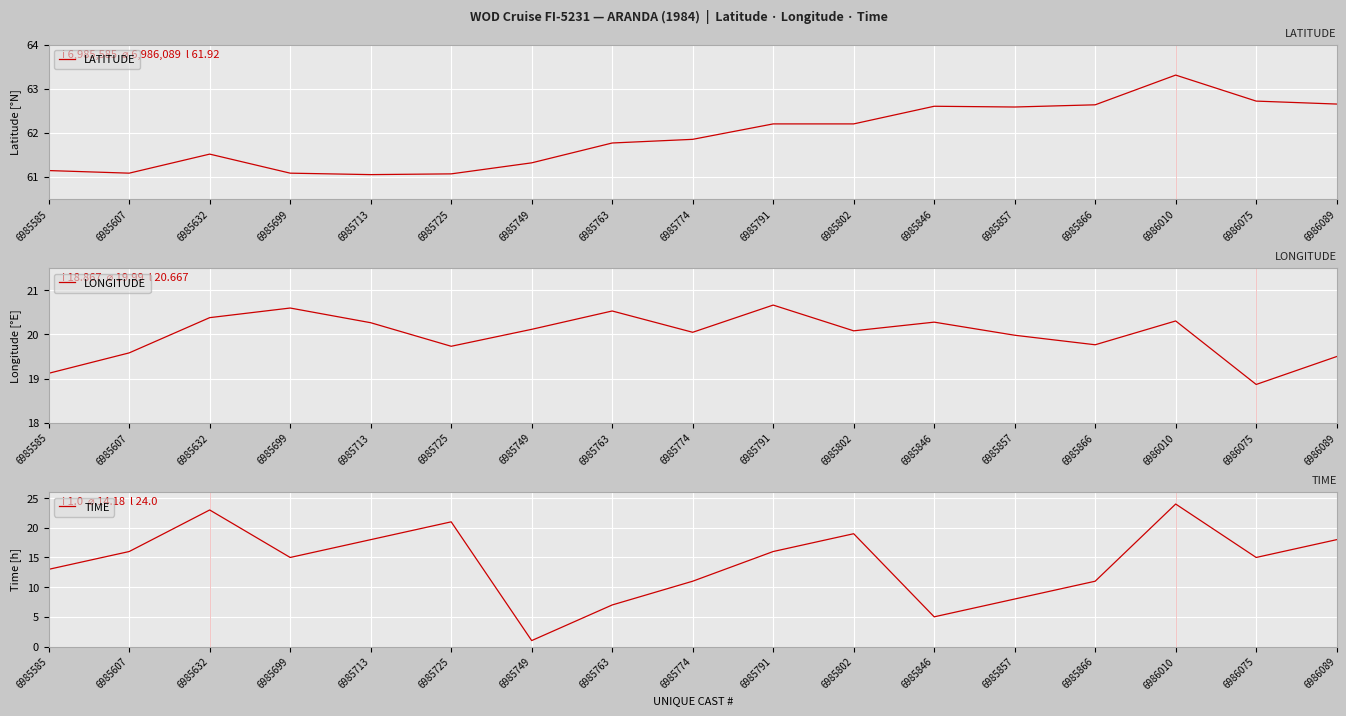

Is it true that LONGITUDE equals 32.4 at 6985866?

False